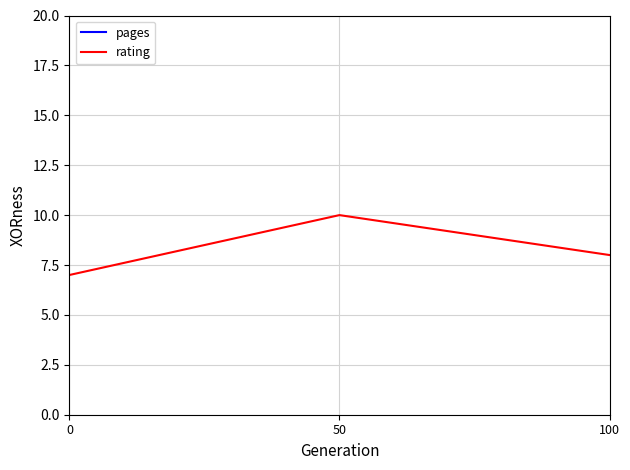

Reading left to right, transcribe all the data shown in this chart.

pages: 55	48	64
rating: 7	10	8